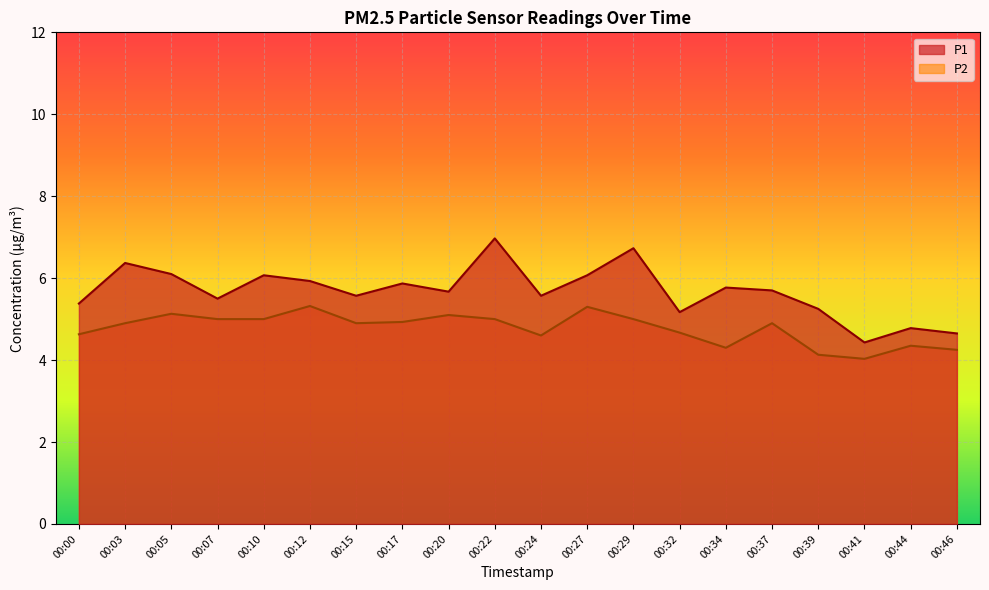

What is the average value of the P2 series?

4.8